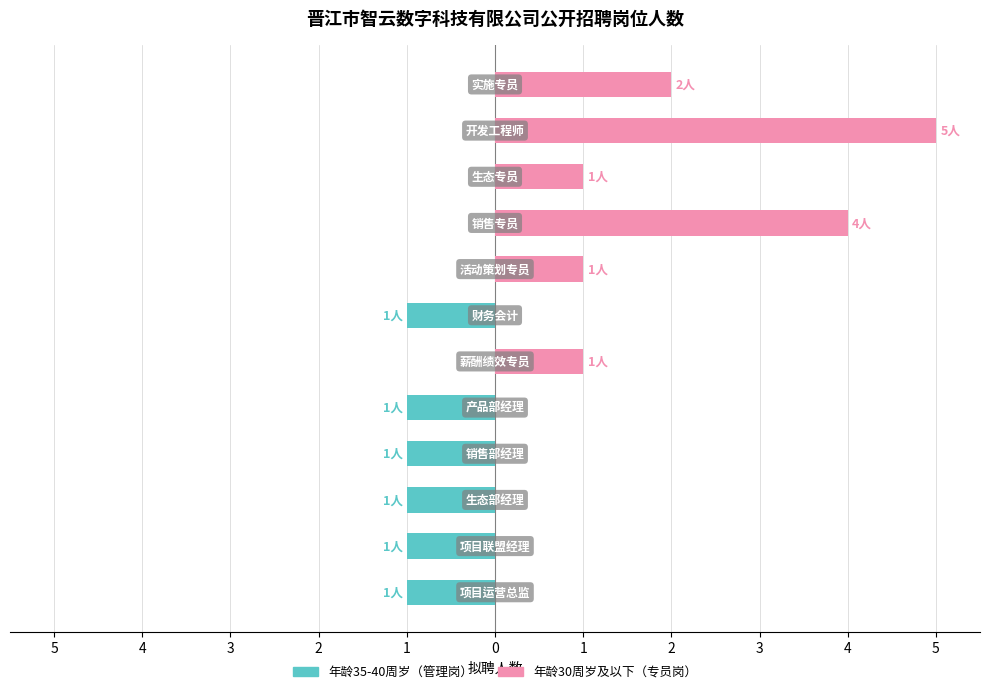

Is the value of 年龄35-40周岁 at 3 greater than the value of 年龄30周岁及以下 at 3?

No